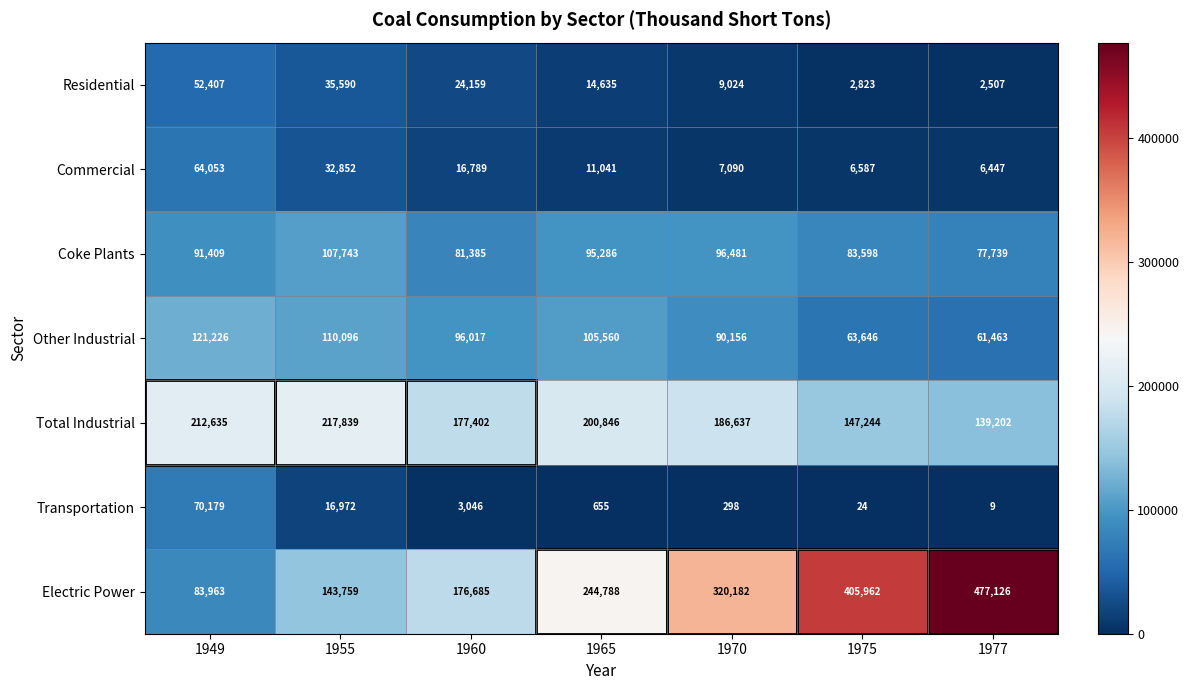

True or false: Commercial has a value of 16789 at 1960.

True